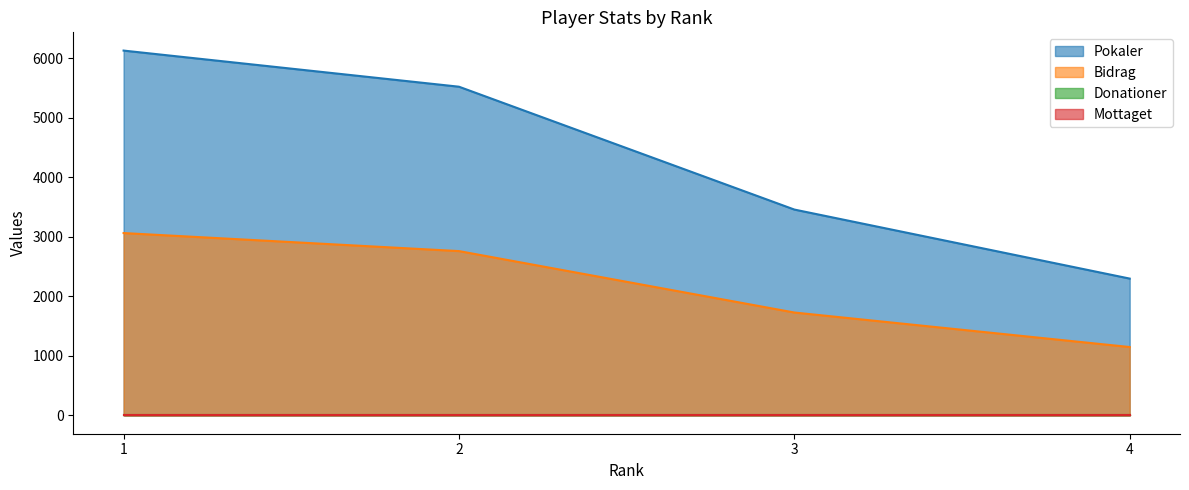

Rank the categories by Bidrag value from lowest to highest.

4, 3, 2, 1